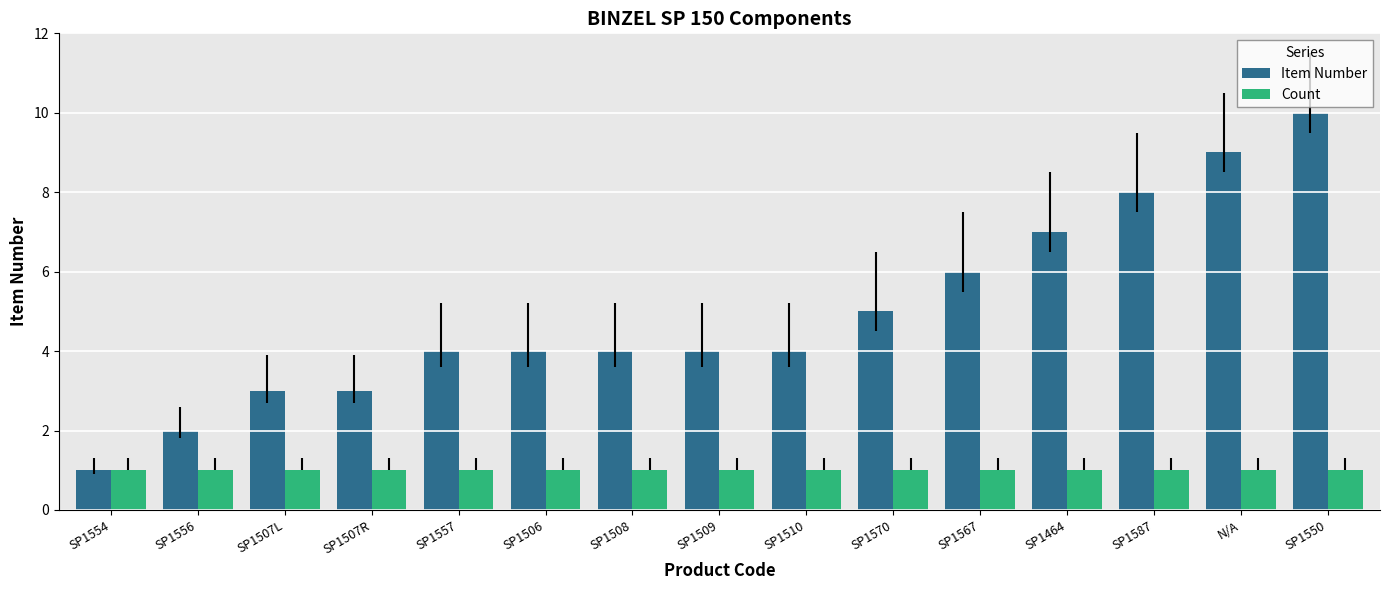

At which category is the sum across all series the highest?

SP1550